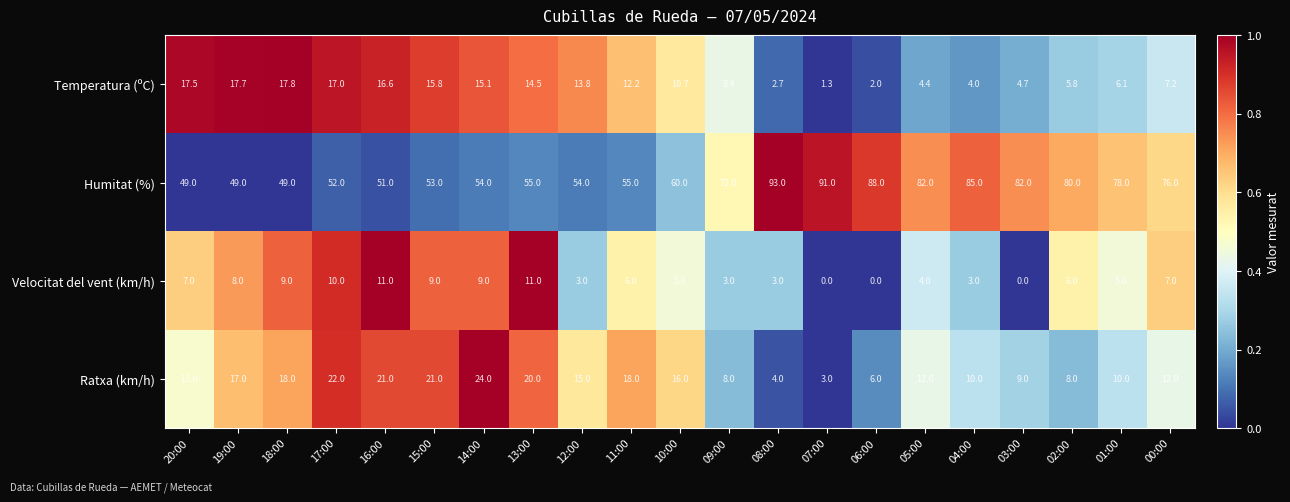

What is the difference between the Humitat (%) values at 01:00 and 16:00?

27.0